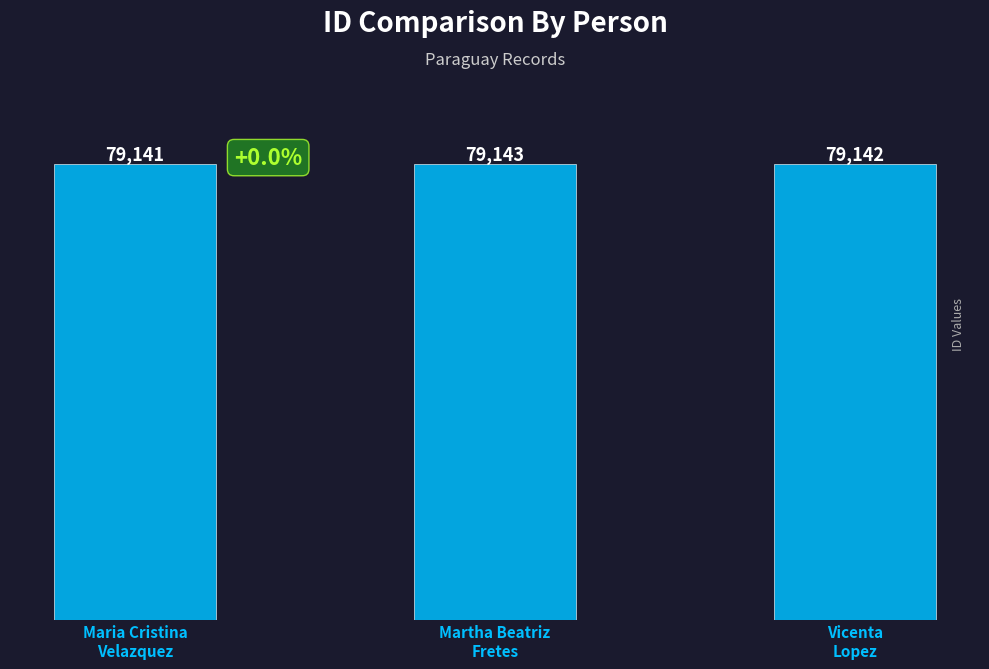

Which has a higher value, Vicenta
Lopez or Maria Cristina
Velazquez?

Vicenta
Lopez